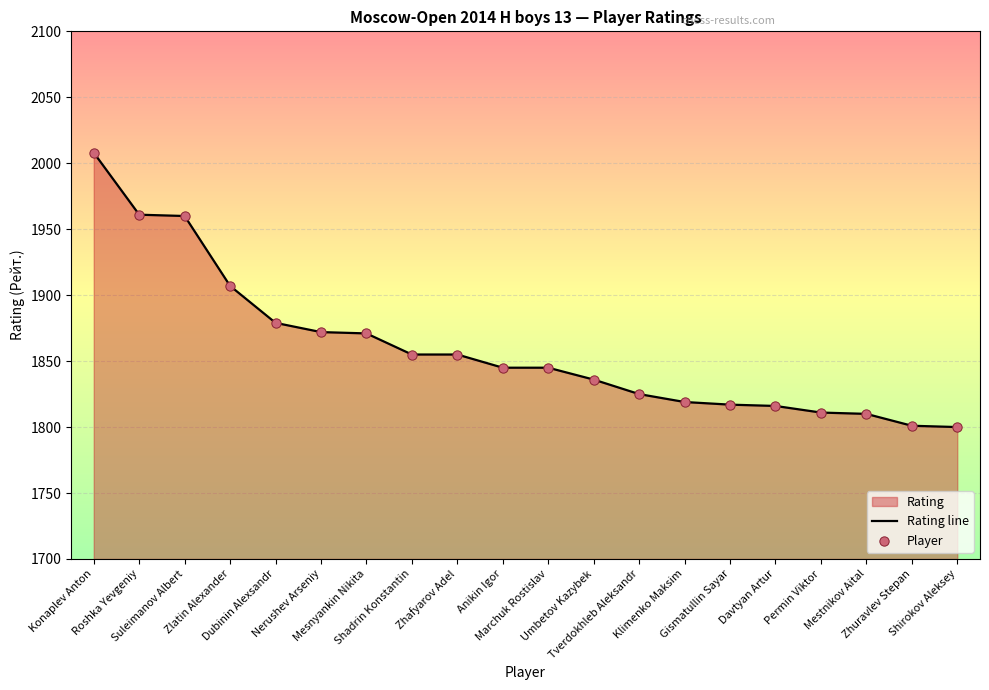

At which category is the sum across all series the highest?

Konaplev Anton